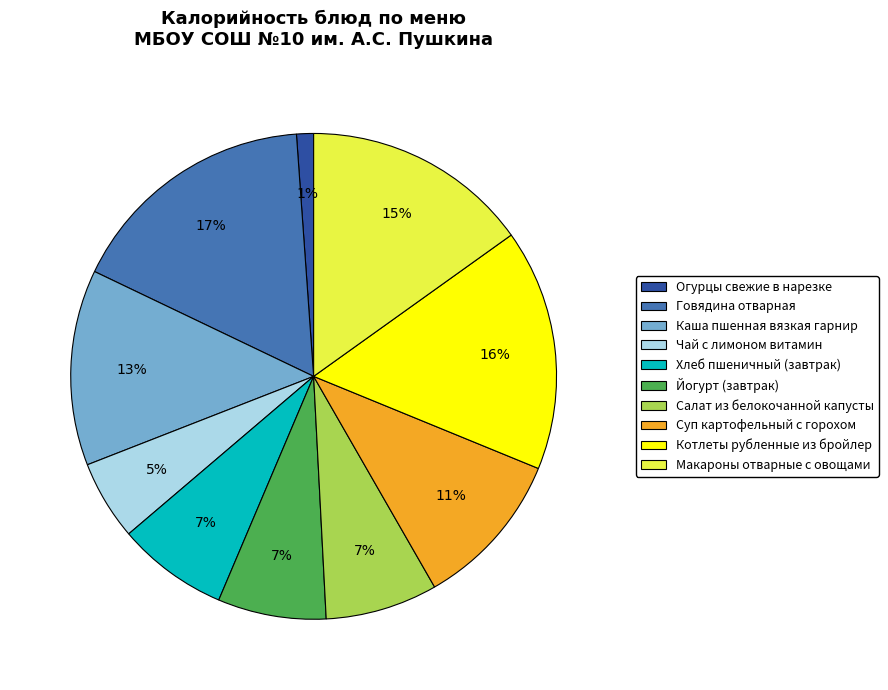

What is the largest slice in the pie chart?

Говядина отварная